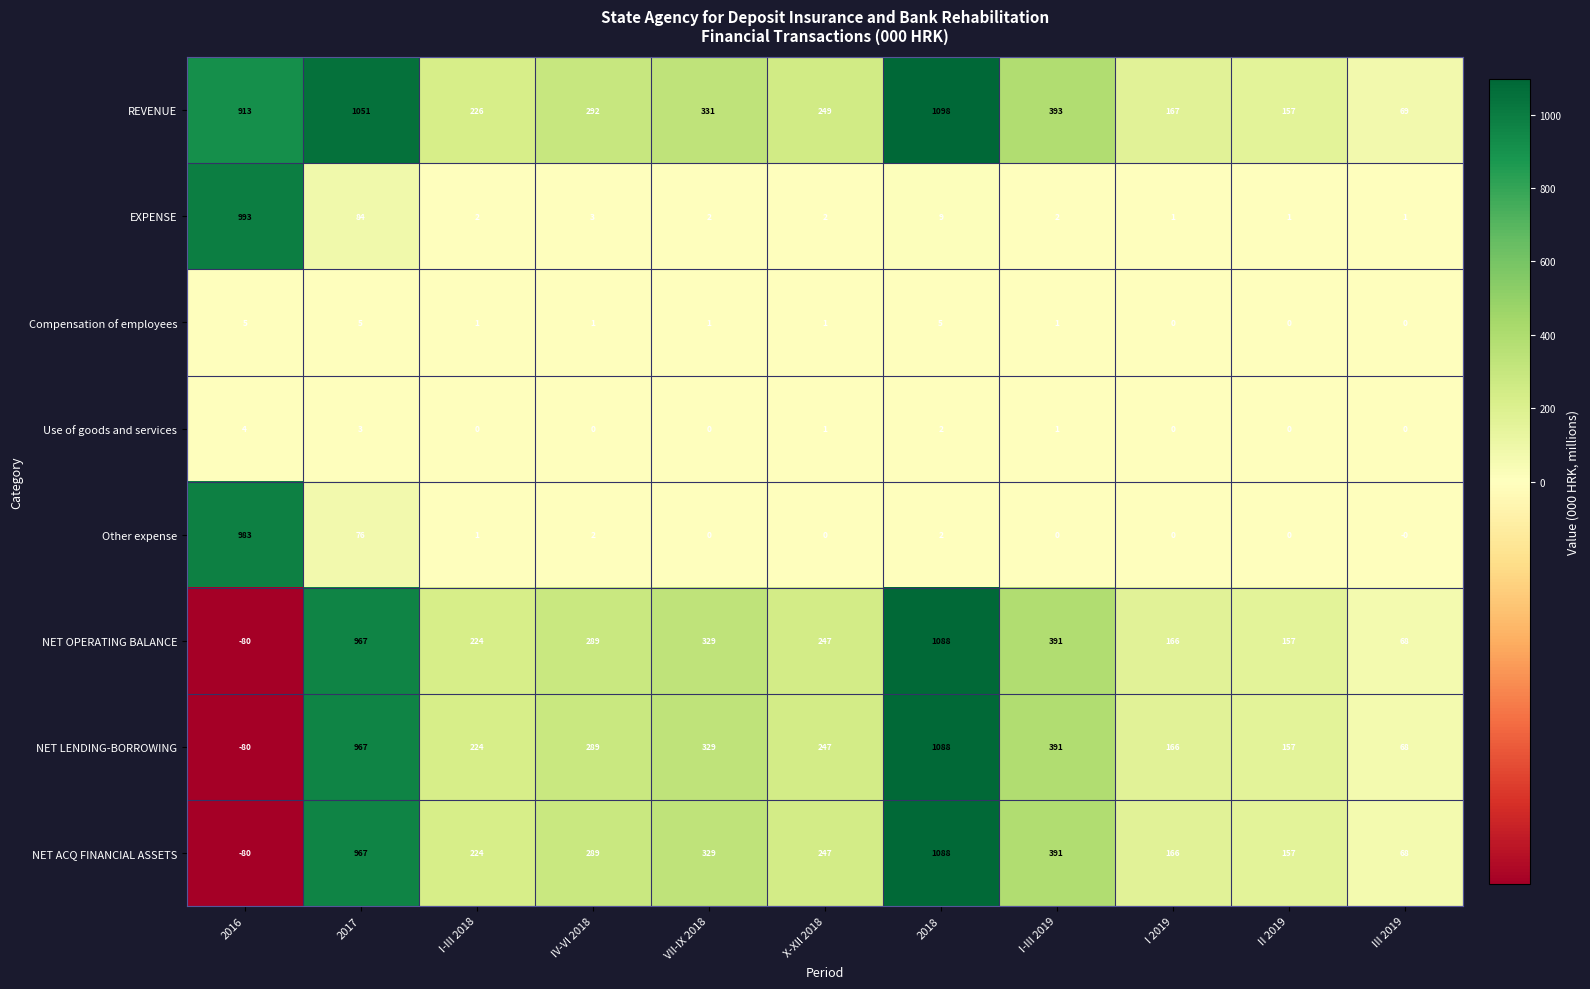

What is the difference between the highest and lowest values at 2018?

1096